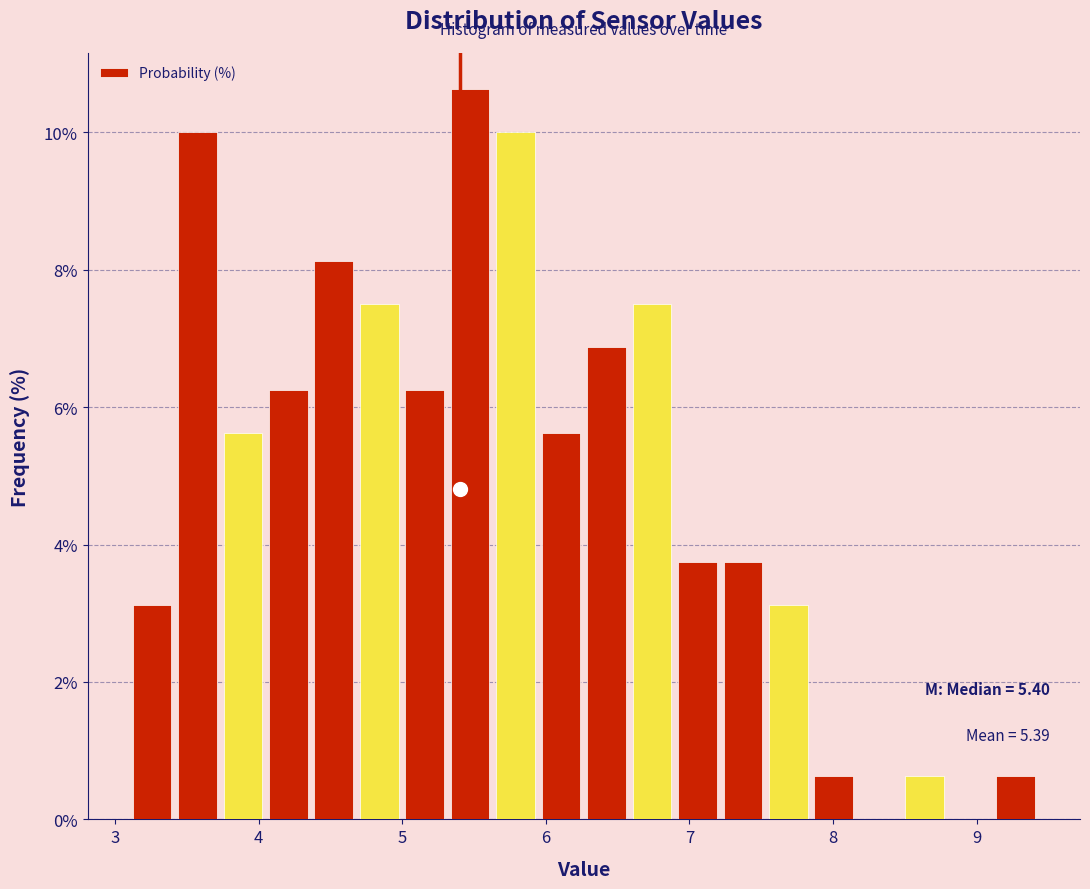

Around what value on the x-axis is the tallest bar? Give the approximate position of its centre, as read against the axis.

5.5